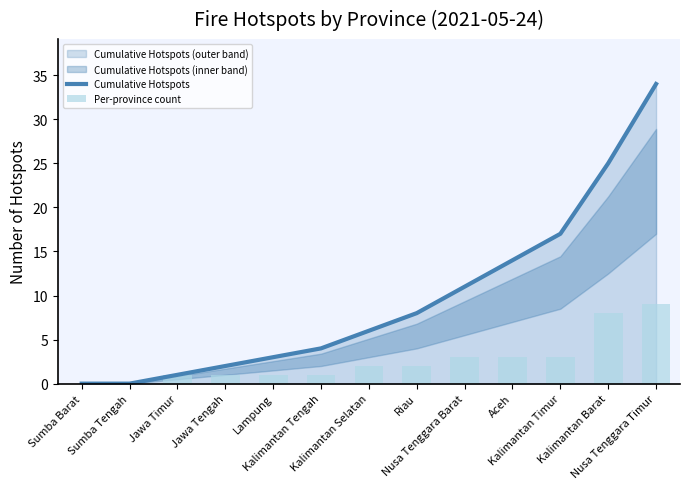

Which series has the largest total across all categories?

Cumulative Hotspots